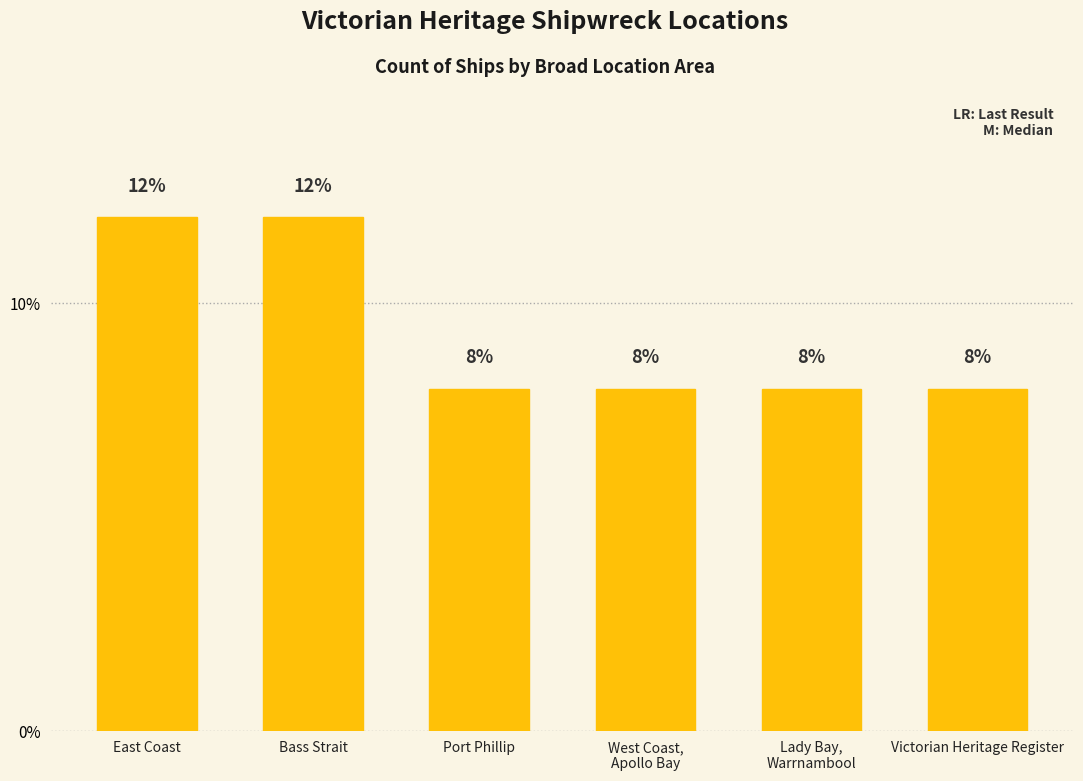

How many values are between 8 and 12?

6